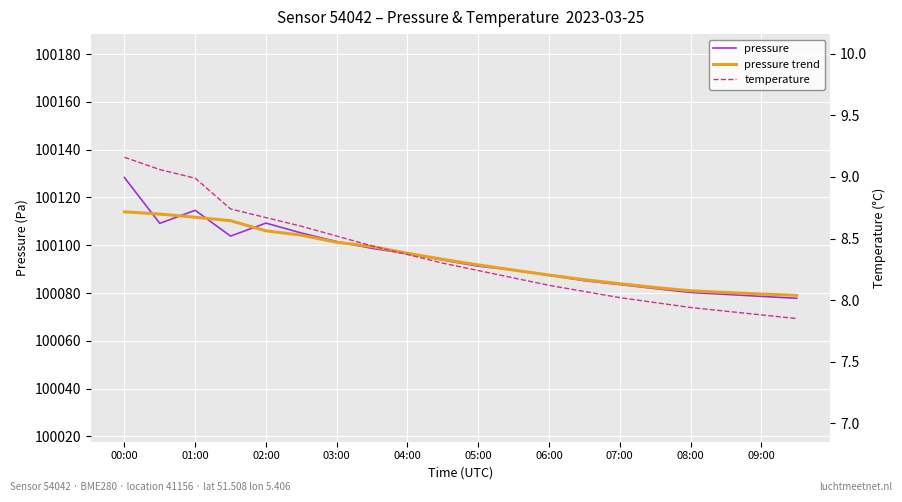

What is the value of the pressure trend point at the 3rd from the left?

100111.7